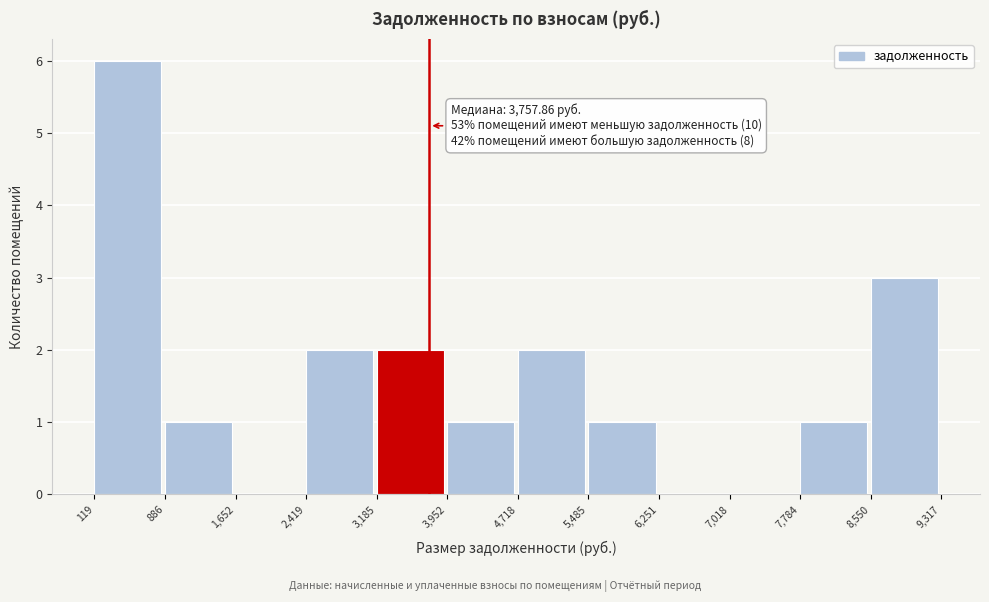

Which range on the x-axis has the tallest bar?

119 to 886